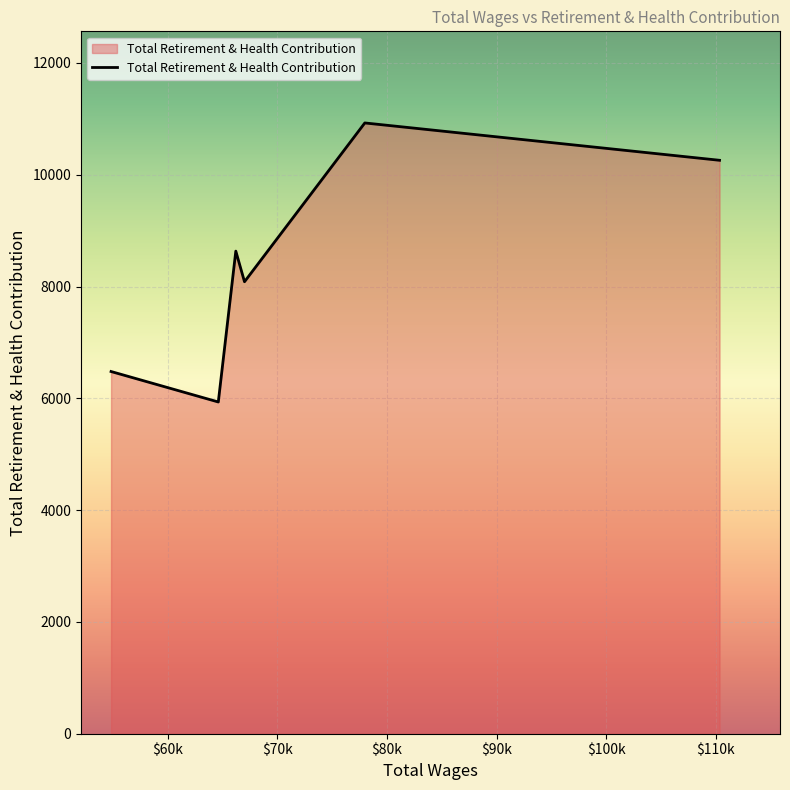

How many interior local peaks (higher than both neighbors) does the data have?

2